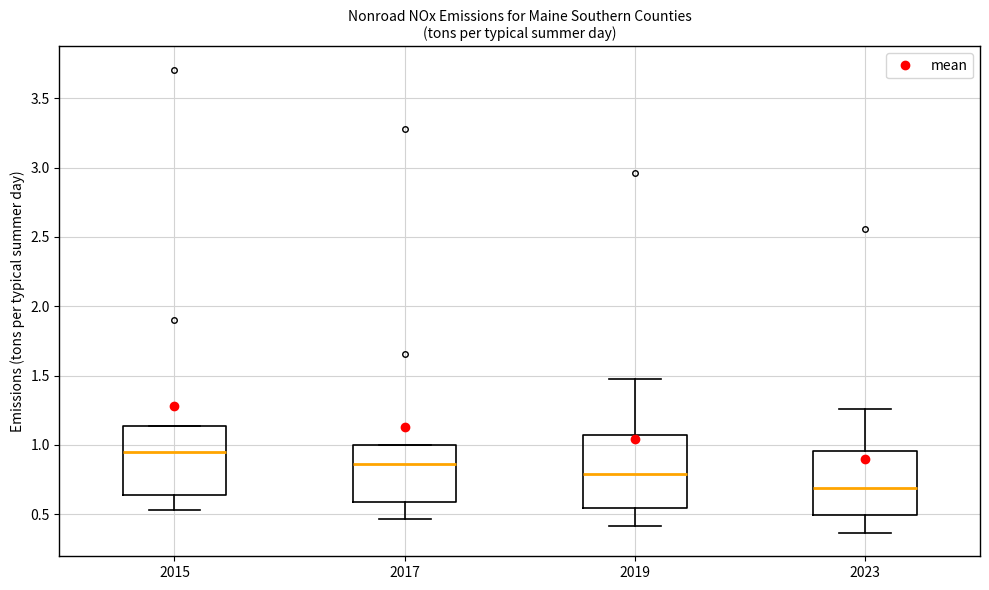

Where does the lower whisker of the box at x = 2015 end on the y-axis? The values are not printed on the chart, so give them approximately, as read against the axis.

0.55